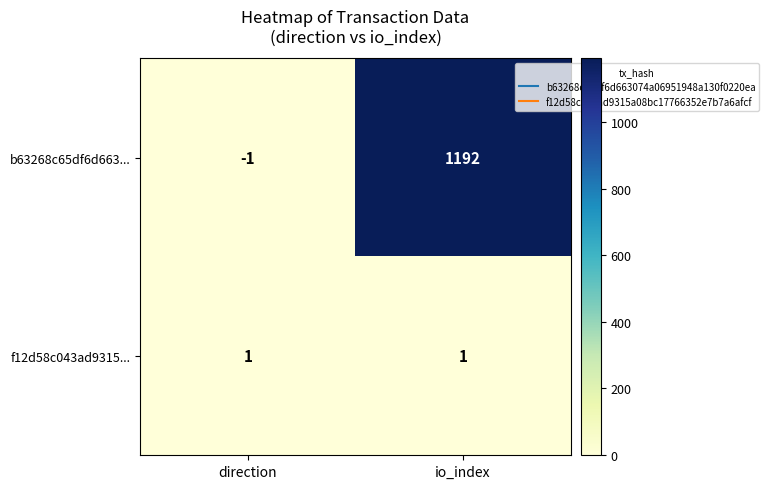

What is the difference between the b63268c65df6d663... values at direction and io_index?

1193